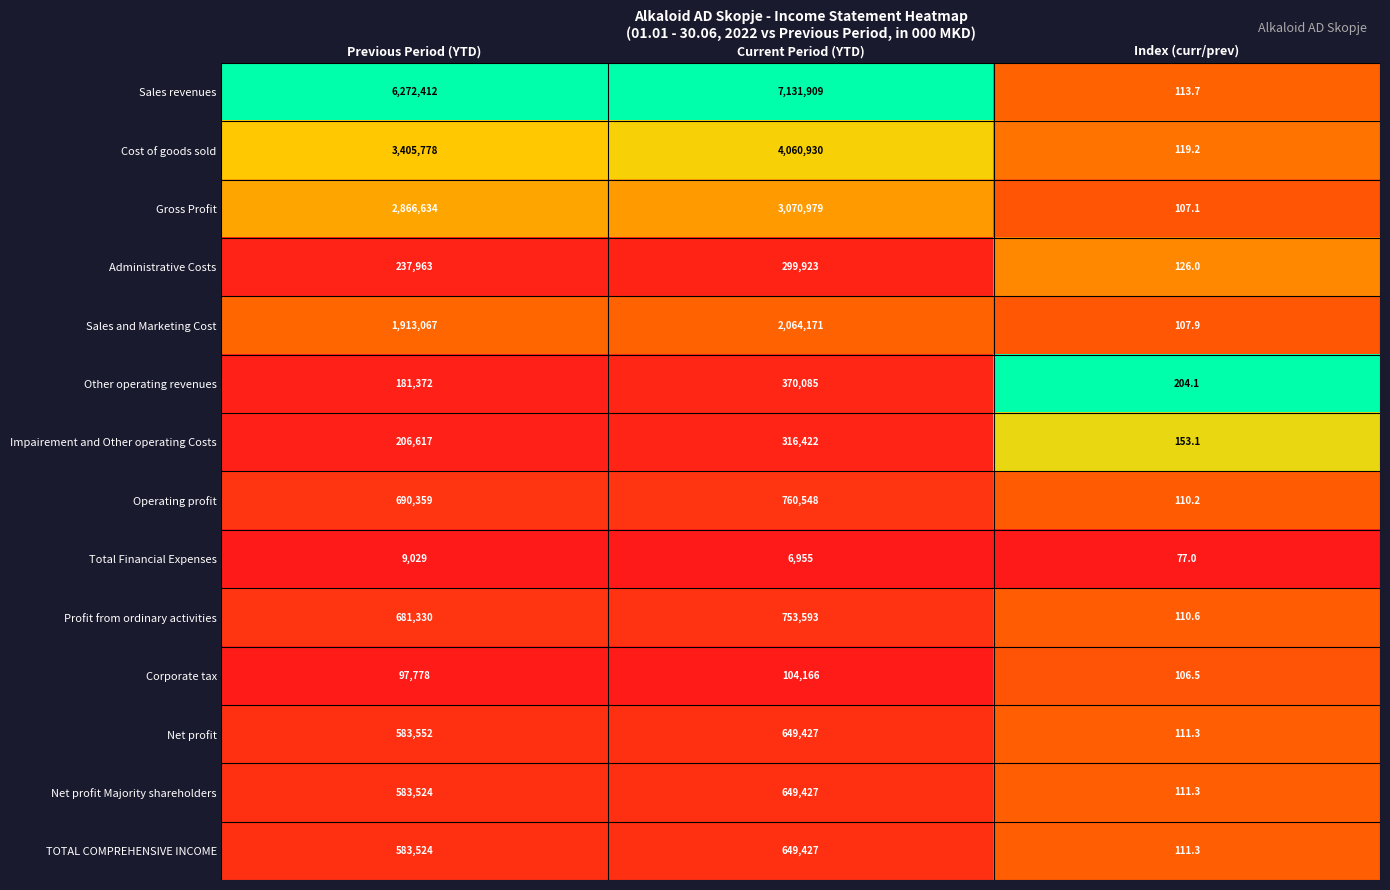

List the labels in order of Sales revenues value, smallest first.

Index (curr/prev), Previous Period (YTD), Current Period (YTD)